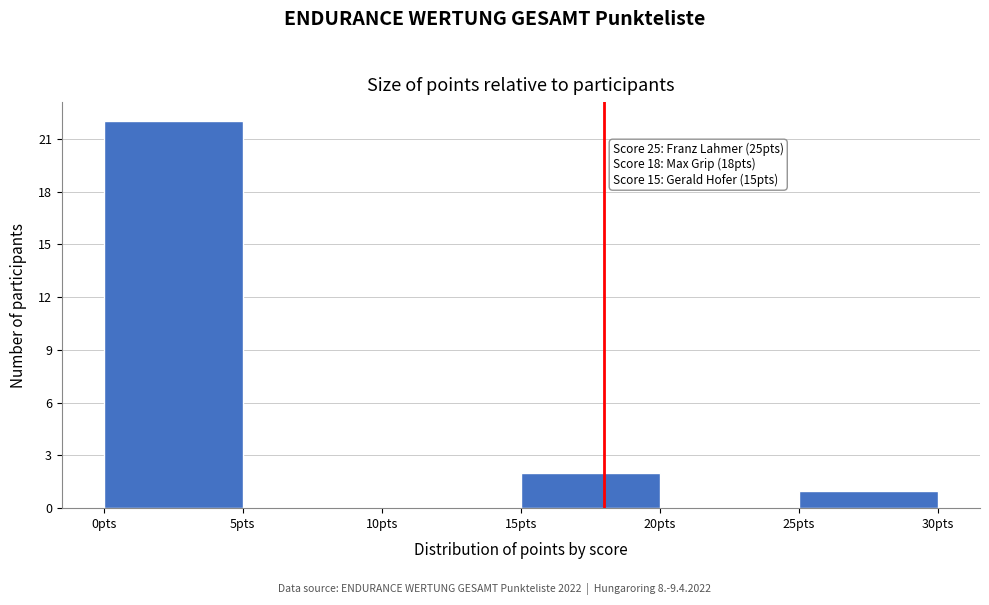

Which range on the x-axis has the tallest bar?

0 to 5